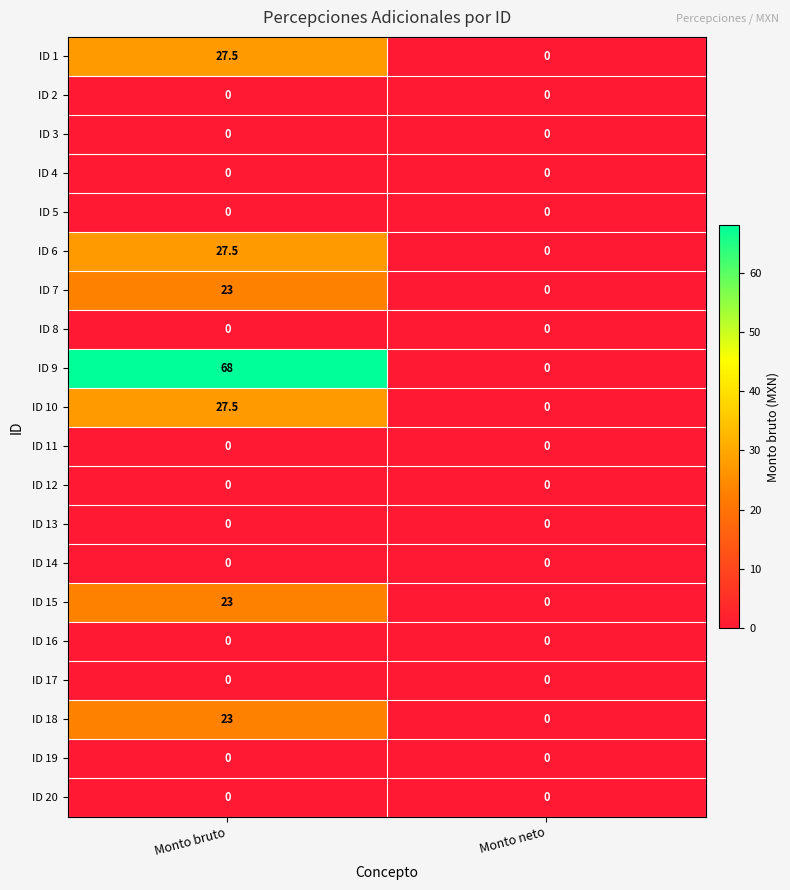

Between Monto bruto and Monto neto, which series saw the biggest shift?

ID 9